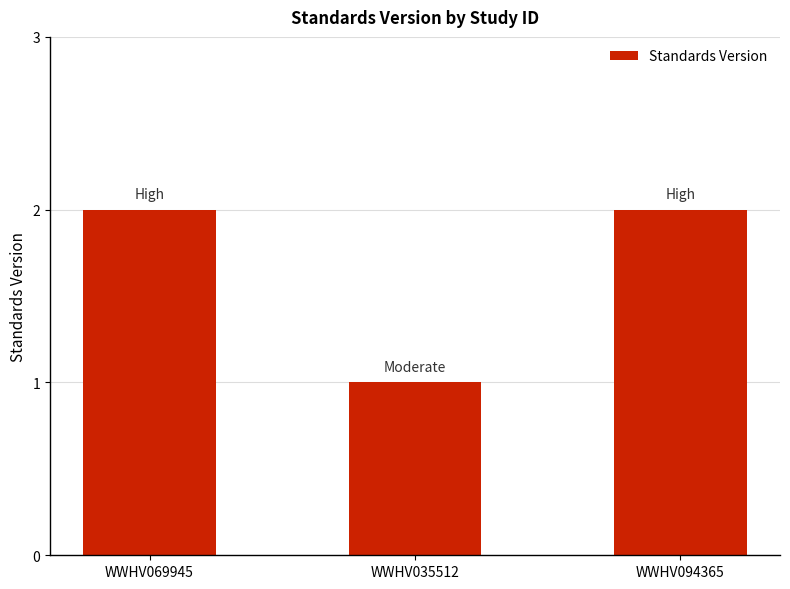

What is the difference between the maximum and minimum values?

1